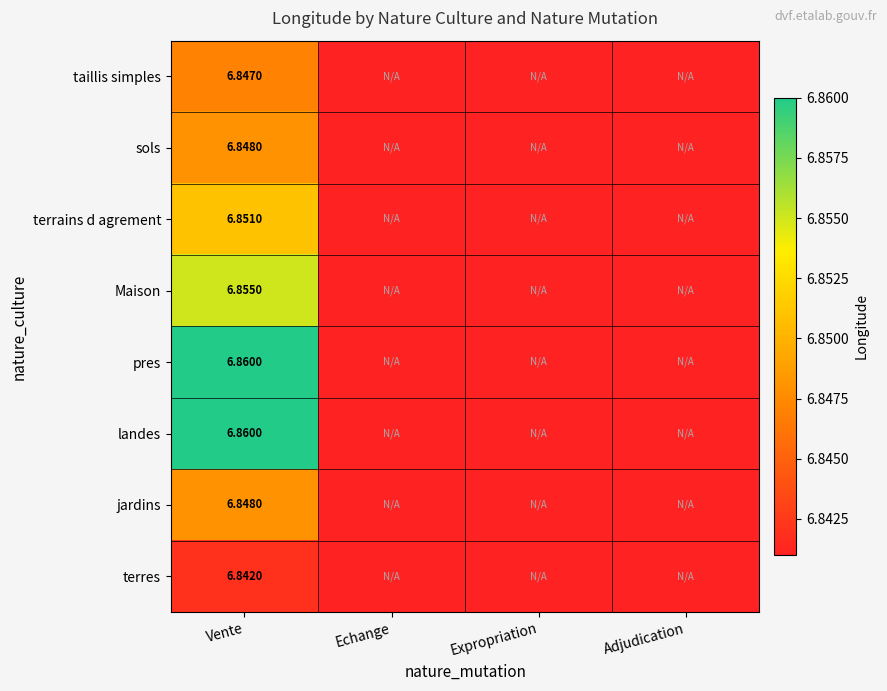

List the series in order of their peak value, highest first.

pres, landes, Maison, terrains d agrement, sols, jardins, taillis simples, terres